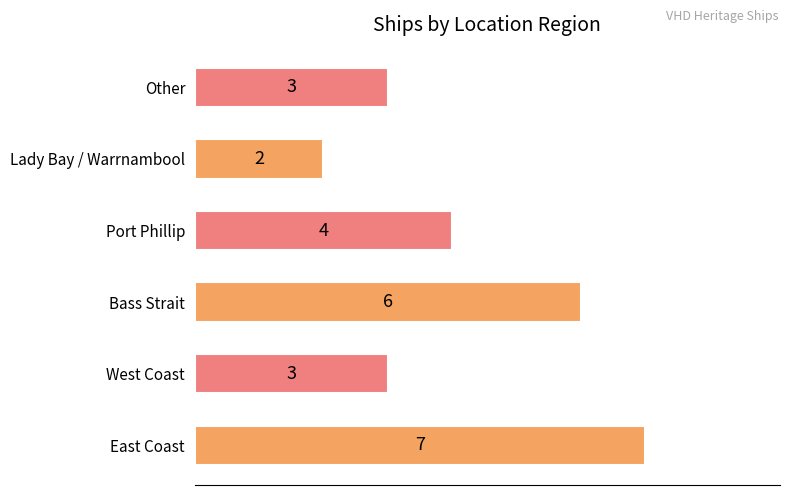

At which category does the chart reach its minimum across all series?

Lady Bay / Warrnambool